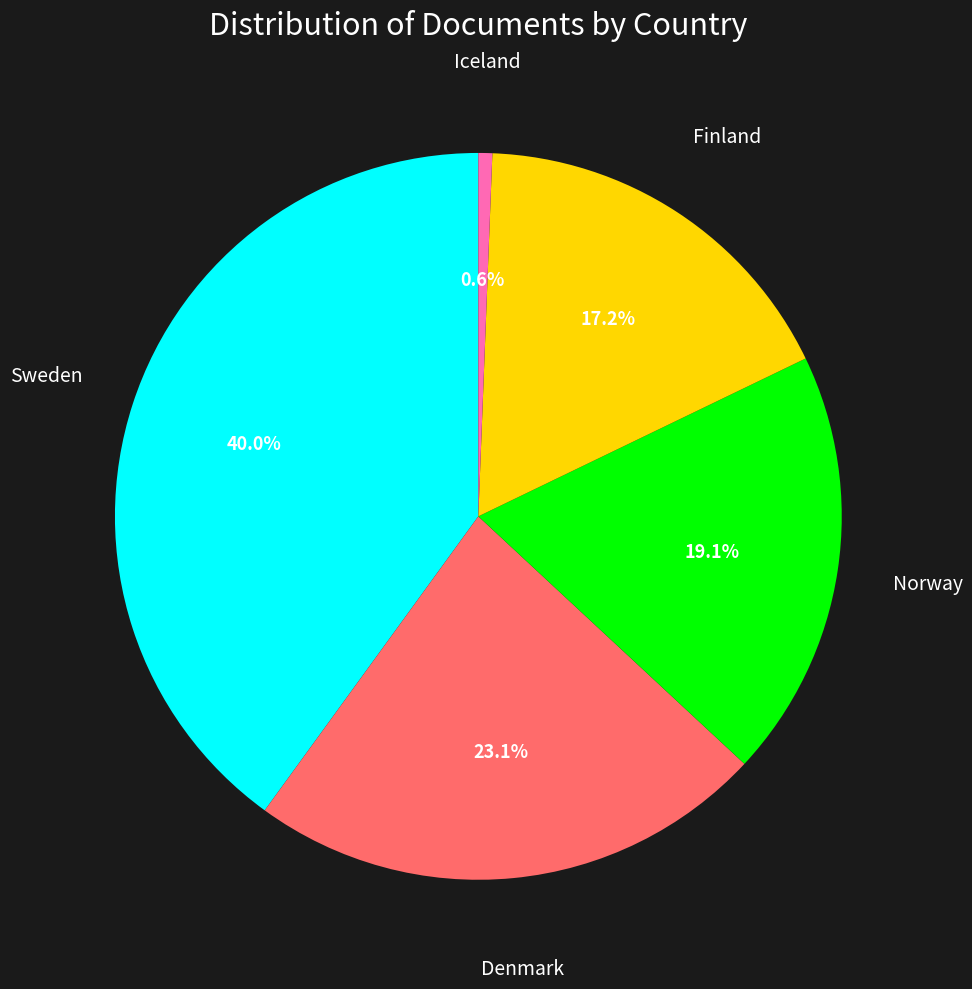

To the nearest percent, what is the difference between the largest and smallest slice percentages?

39%